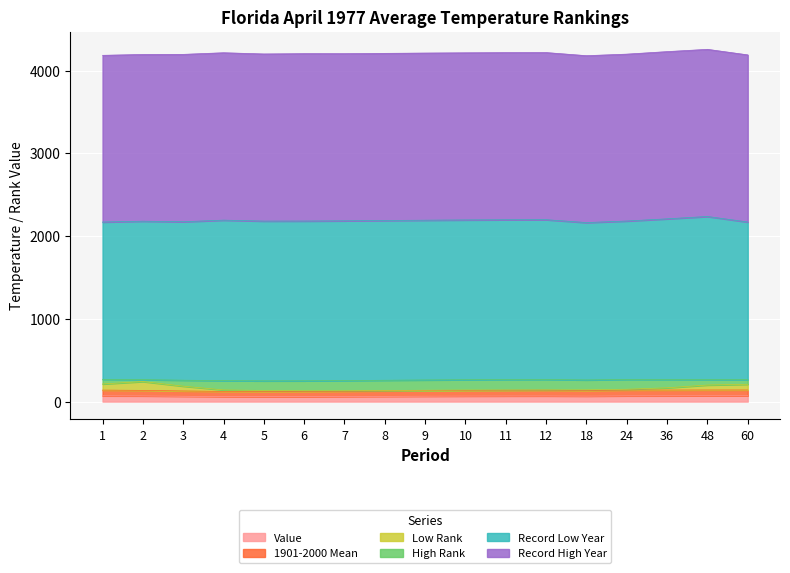

What is the total value across all series at 36?

4229.8